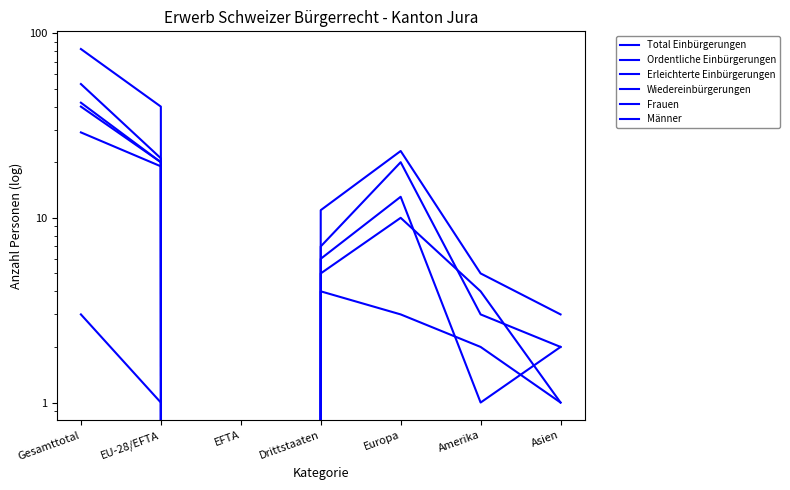

Reading left to right, list all the values displayed in this chart.

Total Einbürgerungen: 82	40	0	11	23	5	3
Ordentliche Einbürgerungen: 53	21	0	7	20	3	2
Erleichterte Einbürgerungen: 29	19	0	4	3	2	1
Wiedereinbürgerungen: 3	1	0	0	0	0	0
Frauen: 40	20	0	5	10	4	1
Männer: 42	20	0	6	13	1	2